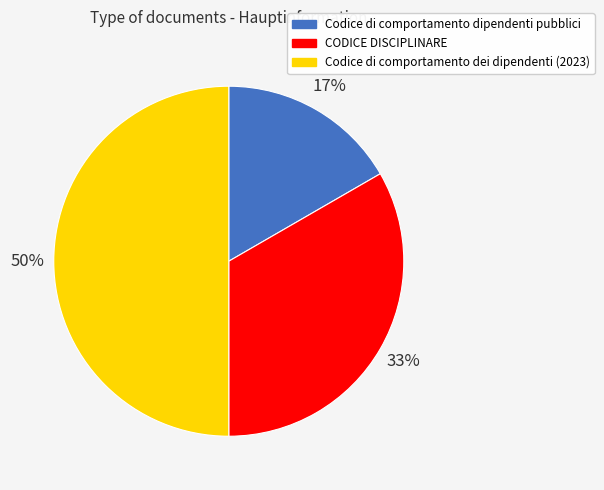

To the nearest percent, what is the difference between the Codice di comportamento dei dipendenti (2023) and CODICE DISCIPLINARE slice percentages?

17%